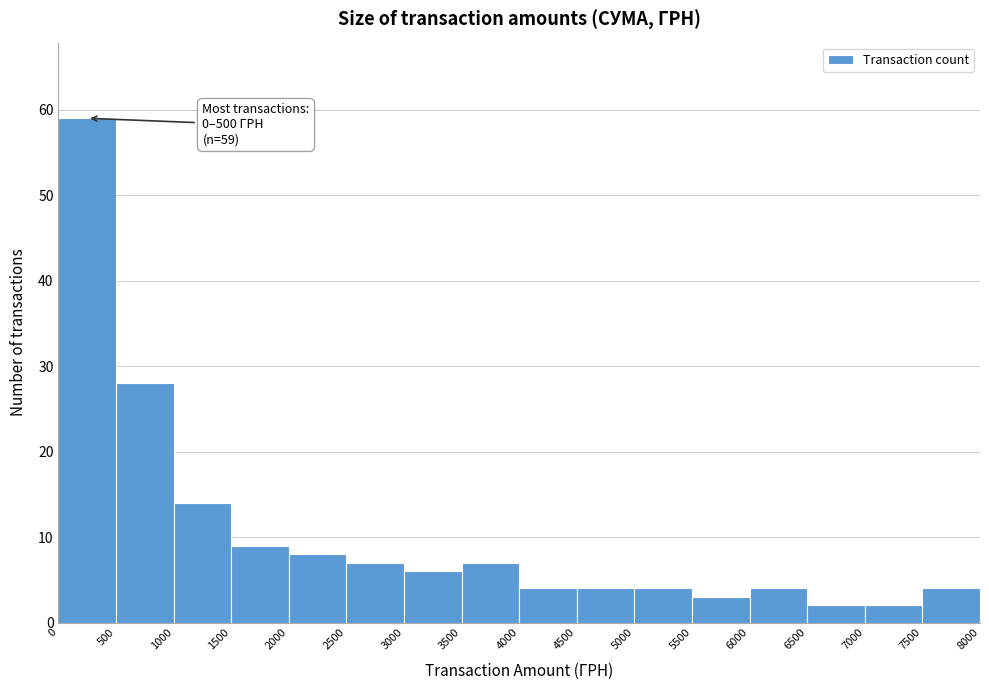

Over which range of the x-axis is the bar tallest?

0 to 500